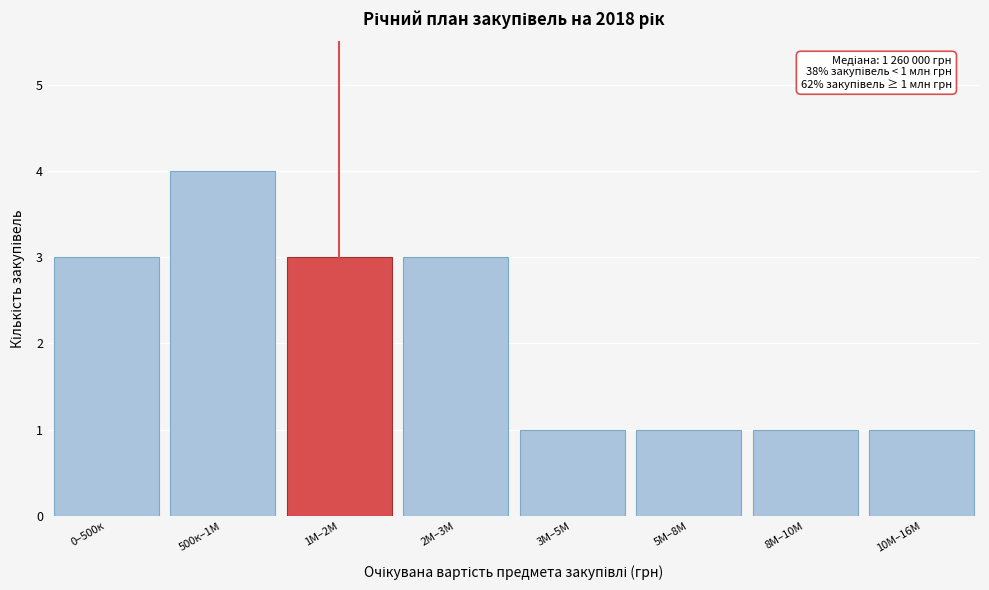

Reading right to left, transcribe all the data shown in this chart.

1	1	1	1	3	3	4	3